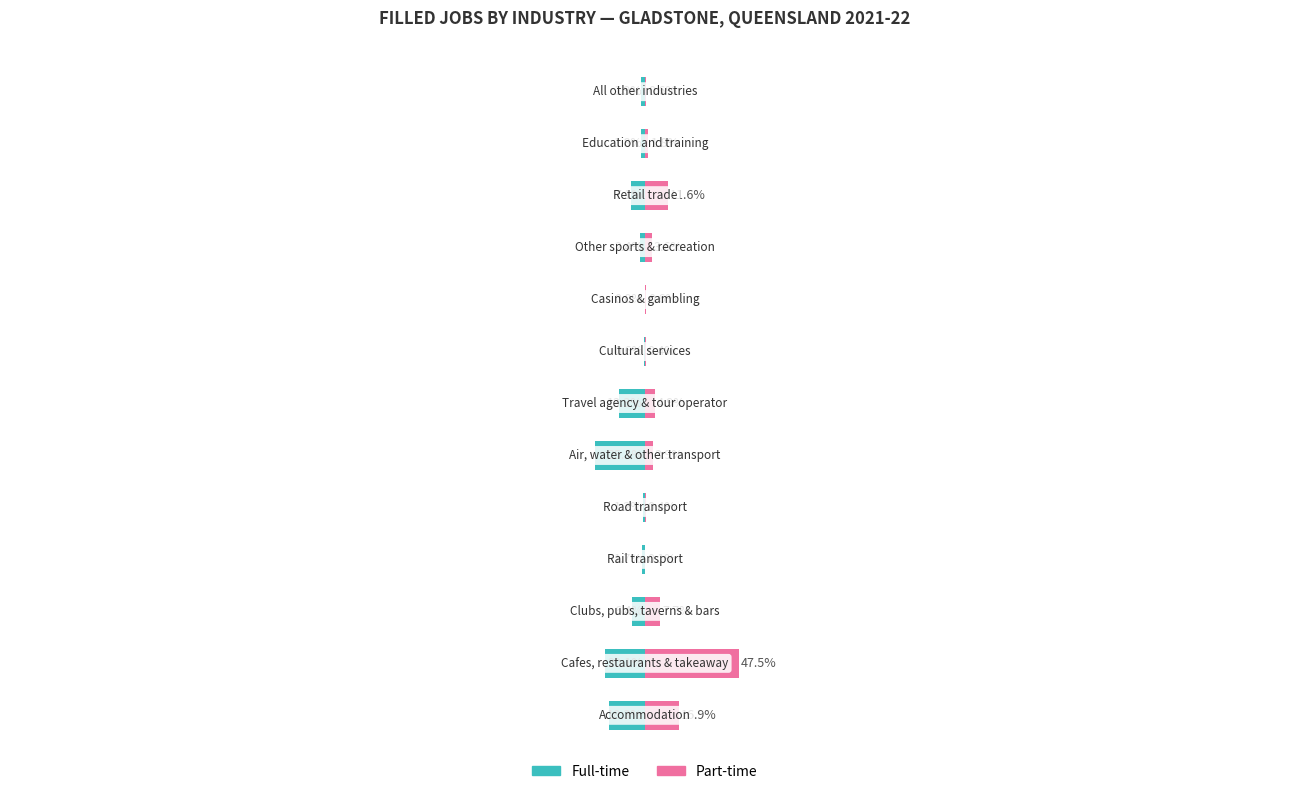

Is it true that Part-time equals 0.4 at 8?

False